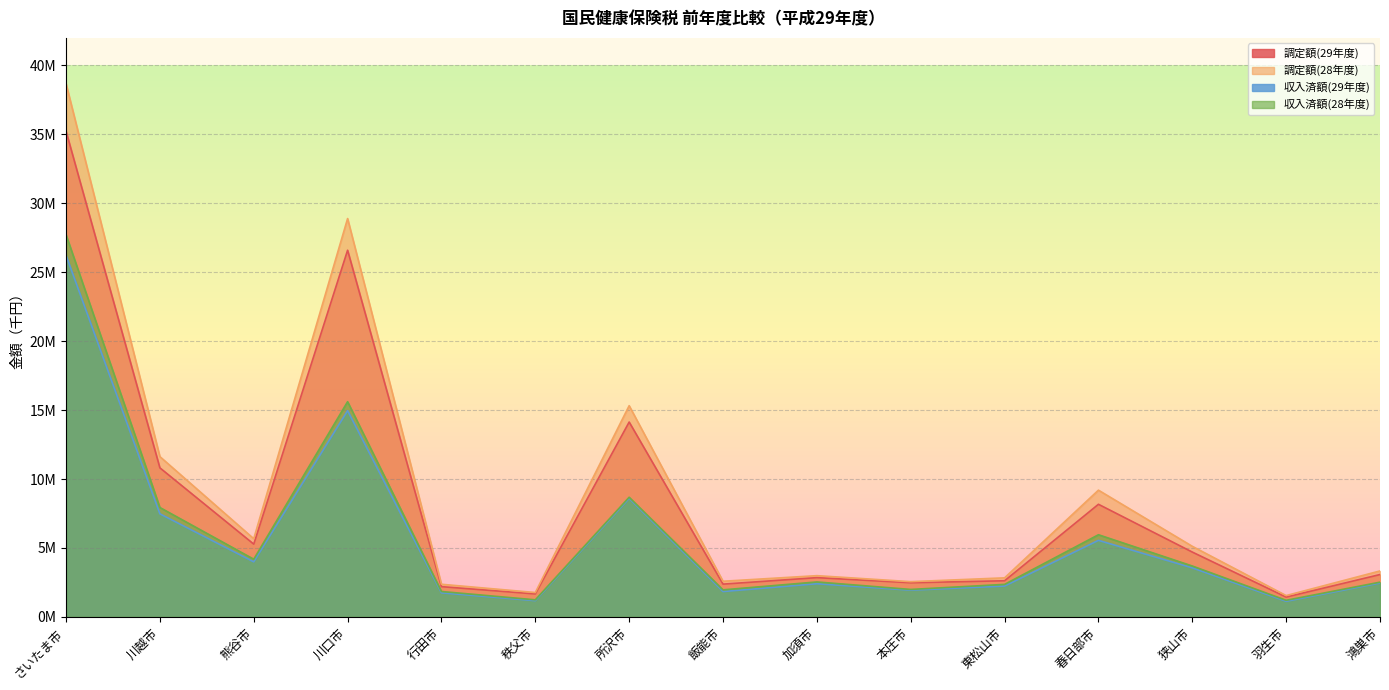

Is the value of 収入済額(29年度) at 所沢市 greater than the value of 収入済額(28年度) at 行田市?

Yes